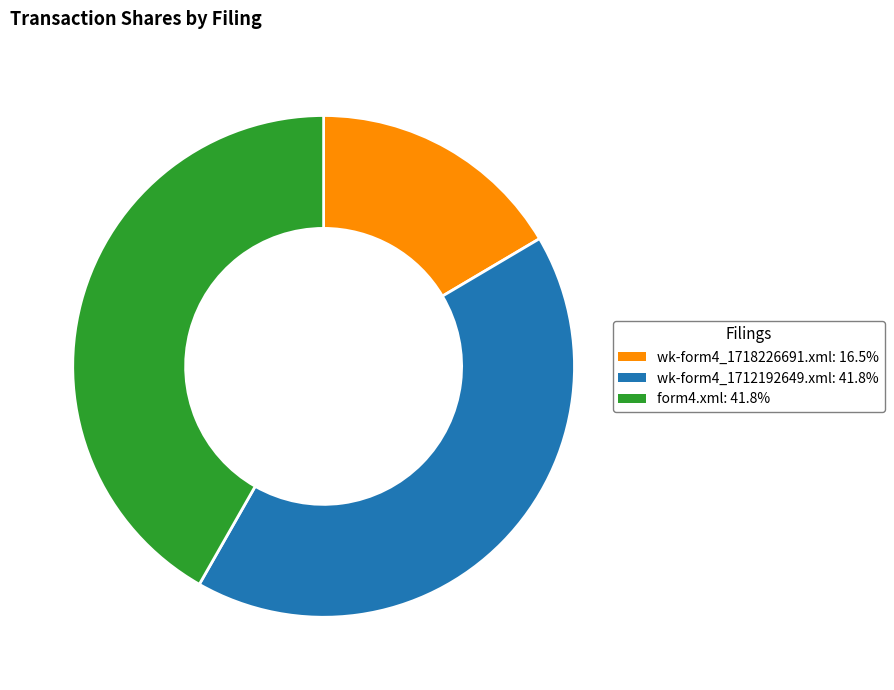

Do wk-form4_1718226691.xml: 16.5% and wk-form4_1712192649.xml: 41.8% together represent more than half of the pie?

Yes